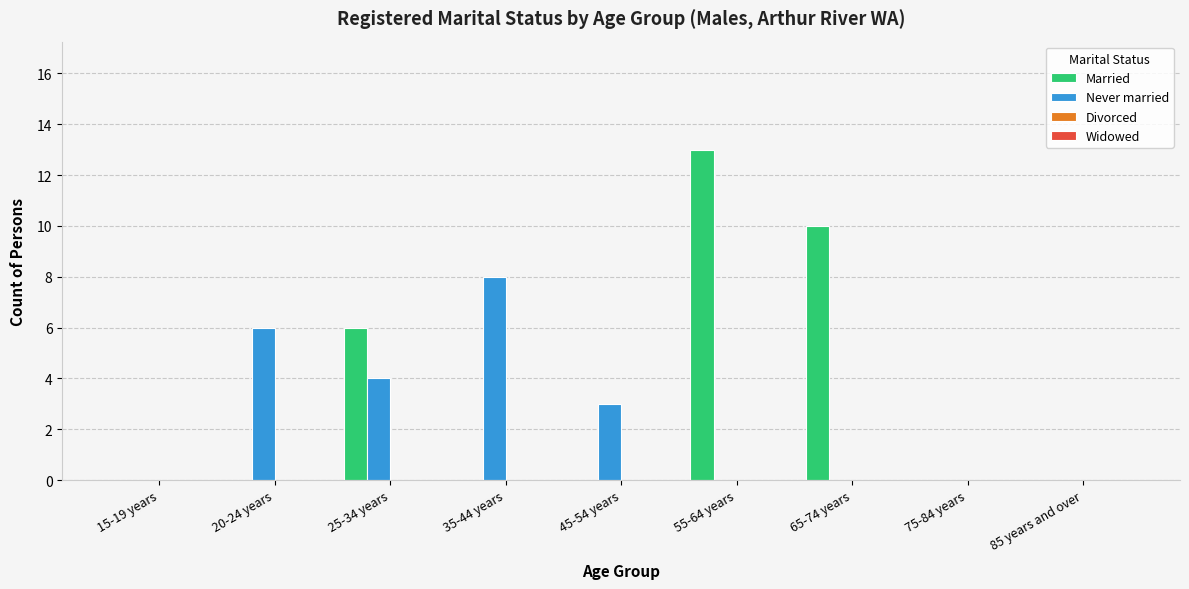

Which series has the largest total across all categories?

Married